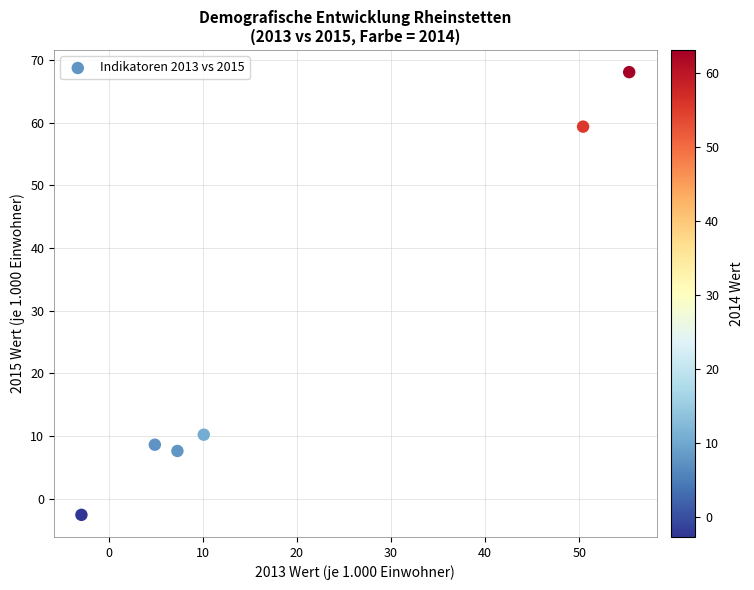

What Y value in the scatter plot is closest to 32?

10.2